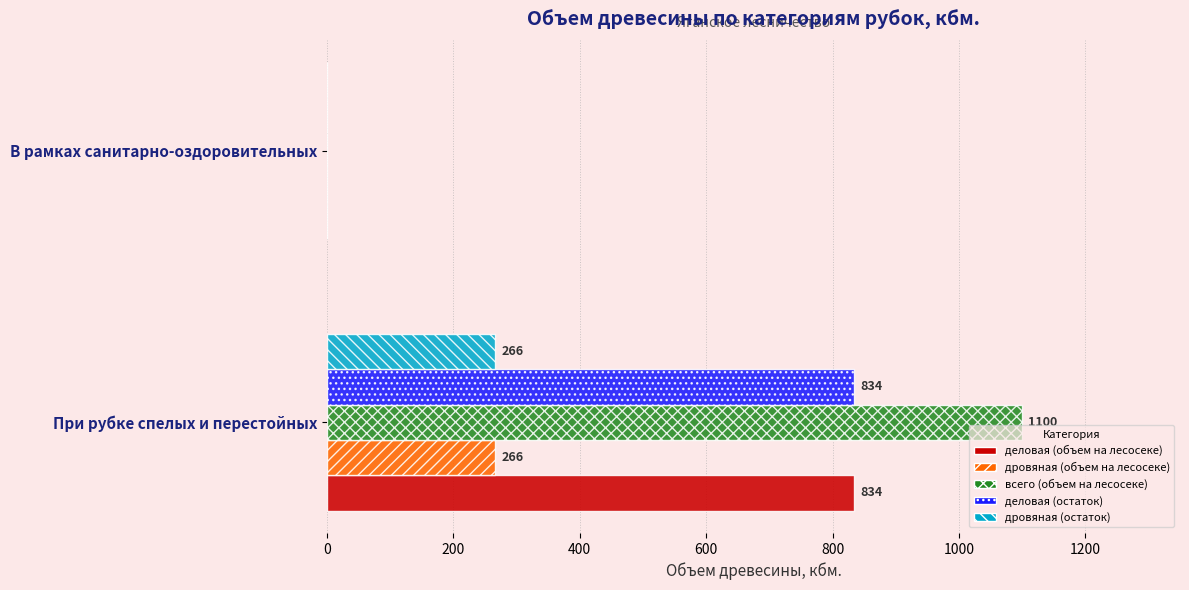

How many series are shown in this chart?

5